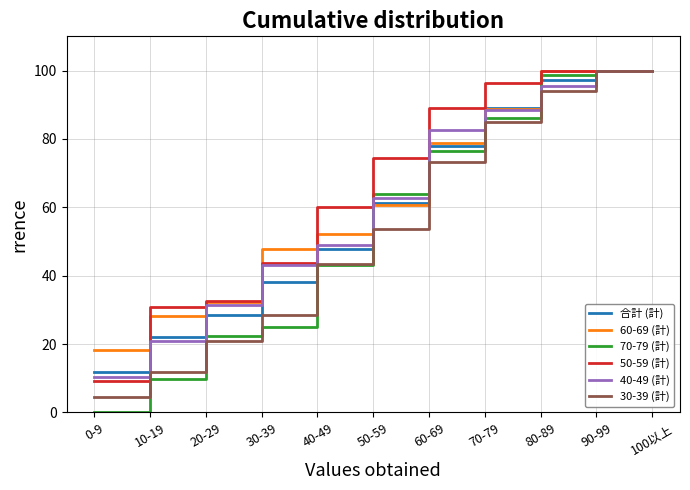

Is the value of 40-49 (計) at 50-59 greater than the value of 60-69 (計) at 70-79?

No